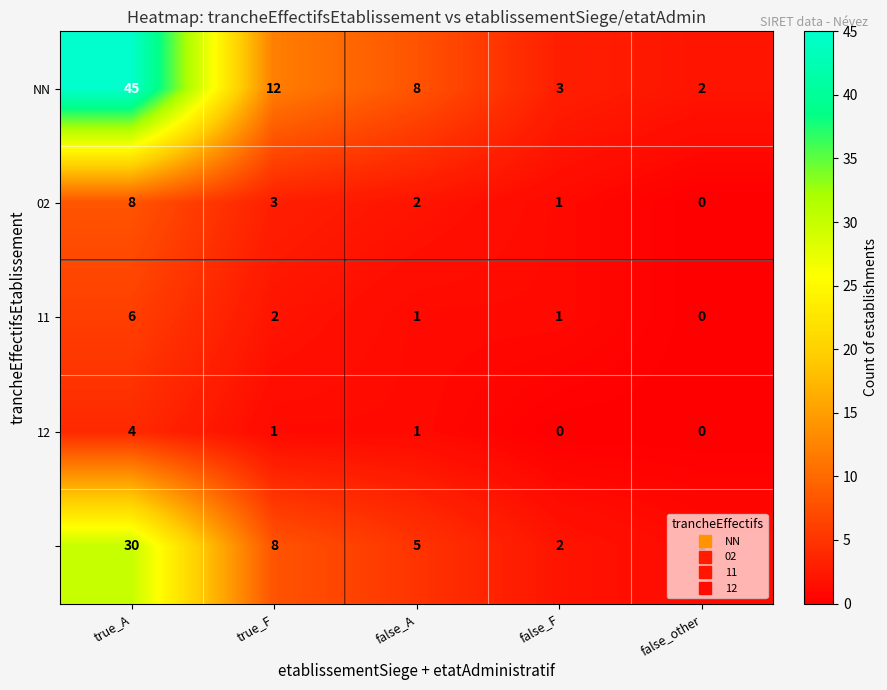

What is the total value across all series at false_other?

3